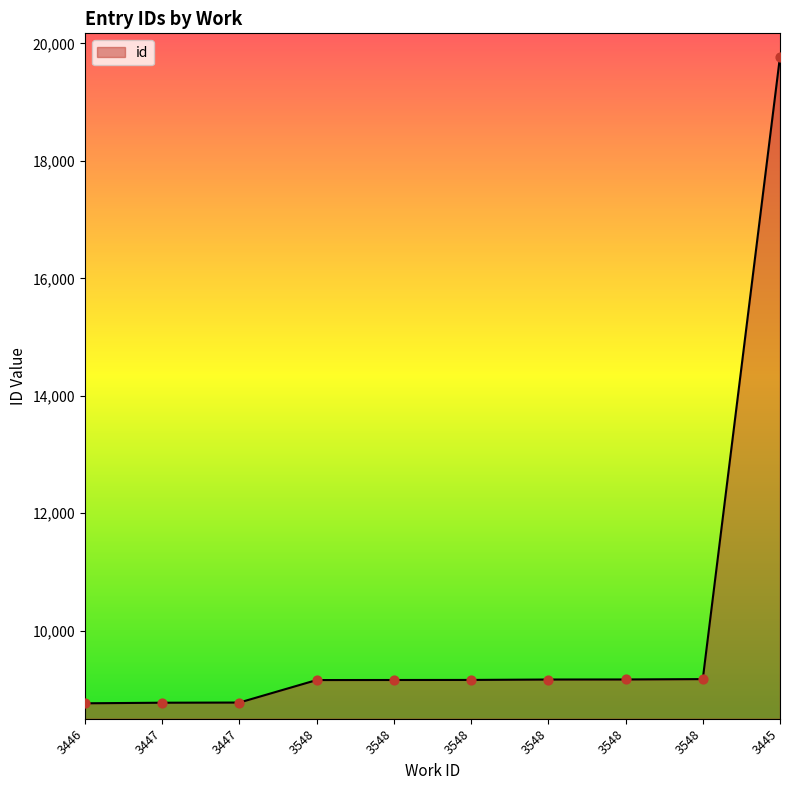

Is this an area chart (filled region under the line)?

Yes